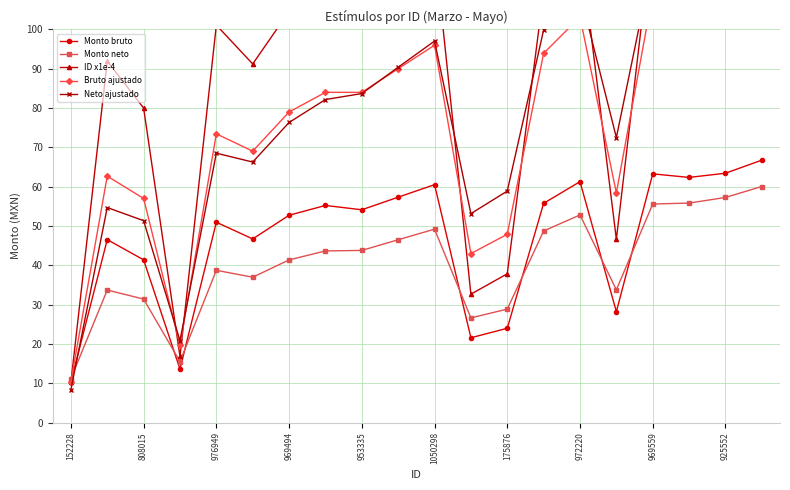

What is the average value of the ID x1e-4 series?

90.2